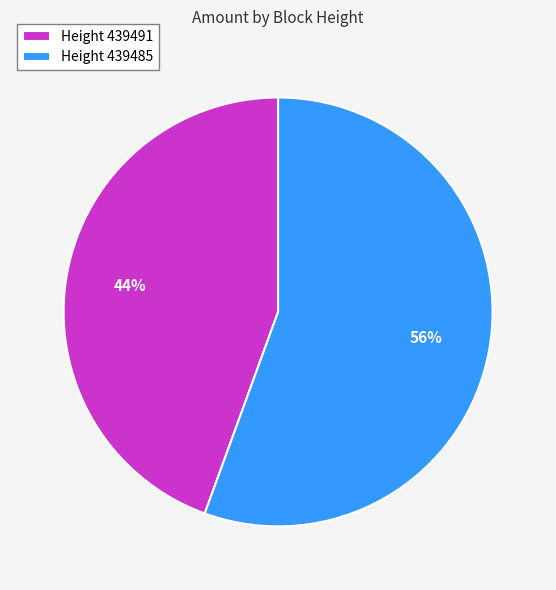

To the nearest percent, what is the combined percentage of Height 439485 and Height 439491?

100%